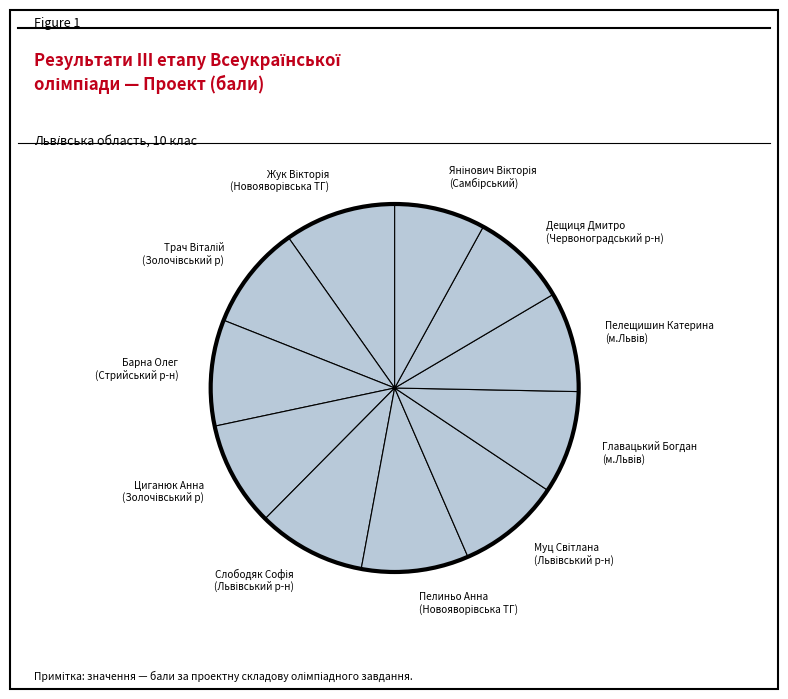

Is there a majority slice in this chart?

No